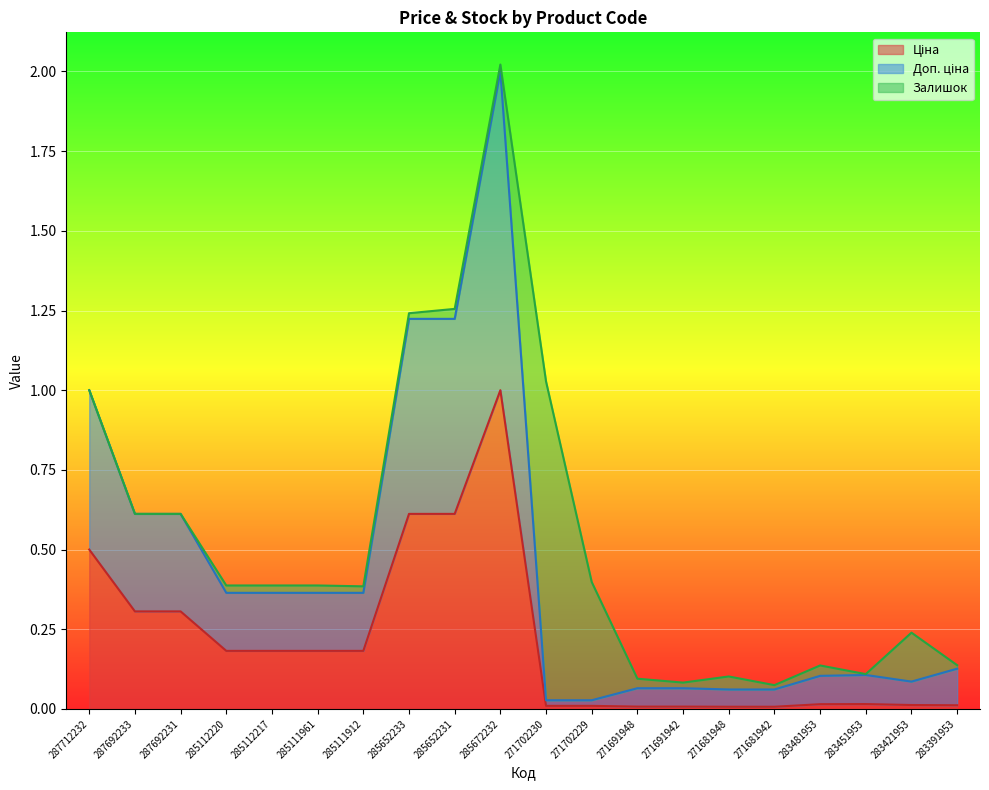

Which category has the highest value in the Ціна series?

285672232